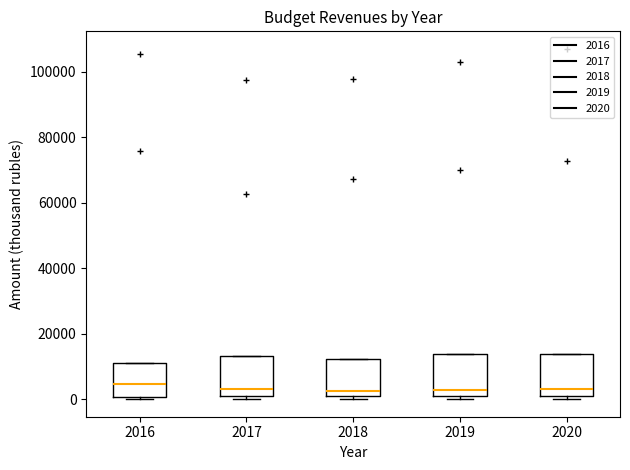

Reading left to right, read every box against the y-axis: the position of its median line, the range the box covers, and the ends of its whiskers. The values are not printed on the chart, so give them approximately, as read against the axis.

2016: median 4000, box 0 to 10000, whiskers 0 (just below the box's lower edge) to 10000
2017: median 2000 (just above the box's lower edge), box 2000 to 14000, whiskers 0 to 14000
2018: median 2000, box 0 to 12000, whiskers 0 (just below the box's lower edge) to 12000
2019: median 2000, box 0 to 14000, whiskers 0 (just below the box's lower edge) to 14000
2020: median 4000, box 2000 to 14000, whiskers 0 to 14000